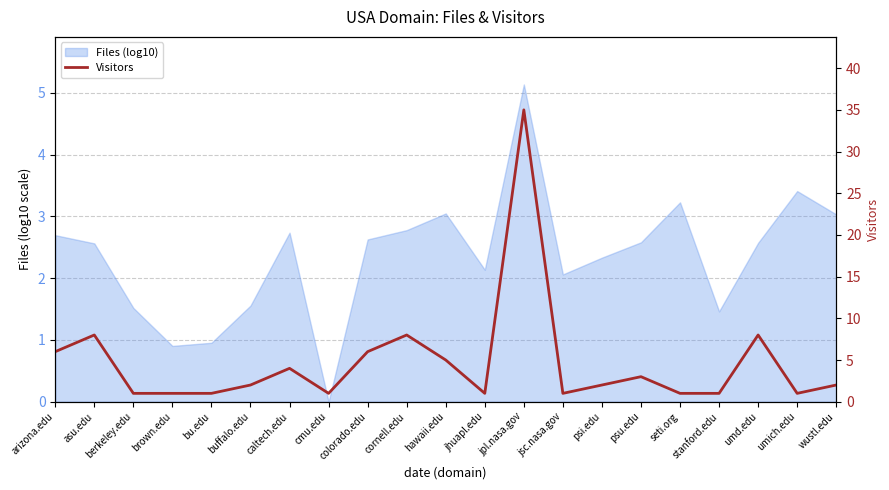

Rank the categories by value from highest to lowest.

jpl.nasa.gov, asu.edu, cornell.edu, umd.edu, arizona.edu, colorado.edu, hawaii.edu, caltech.edu, psu.edu, buffalo.edu, psi.edu, wustl.edu, berkeley.edu, brown.edu, bu.edu, cmu.edu, jhuapl.edu, jsc.nasa.gov, seti.org, stanford.edu, umich.edu